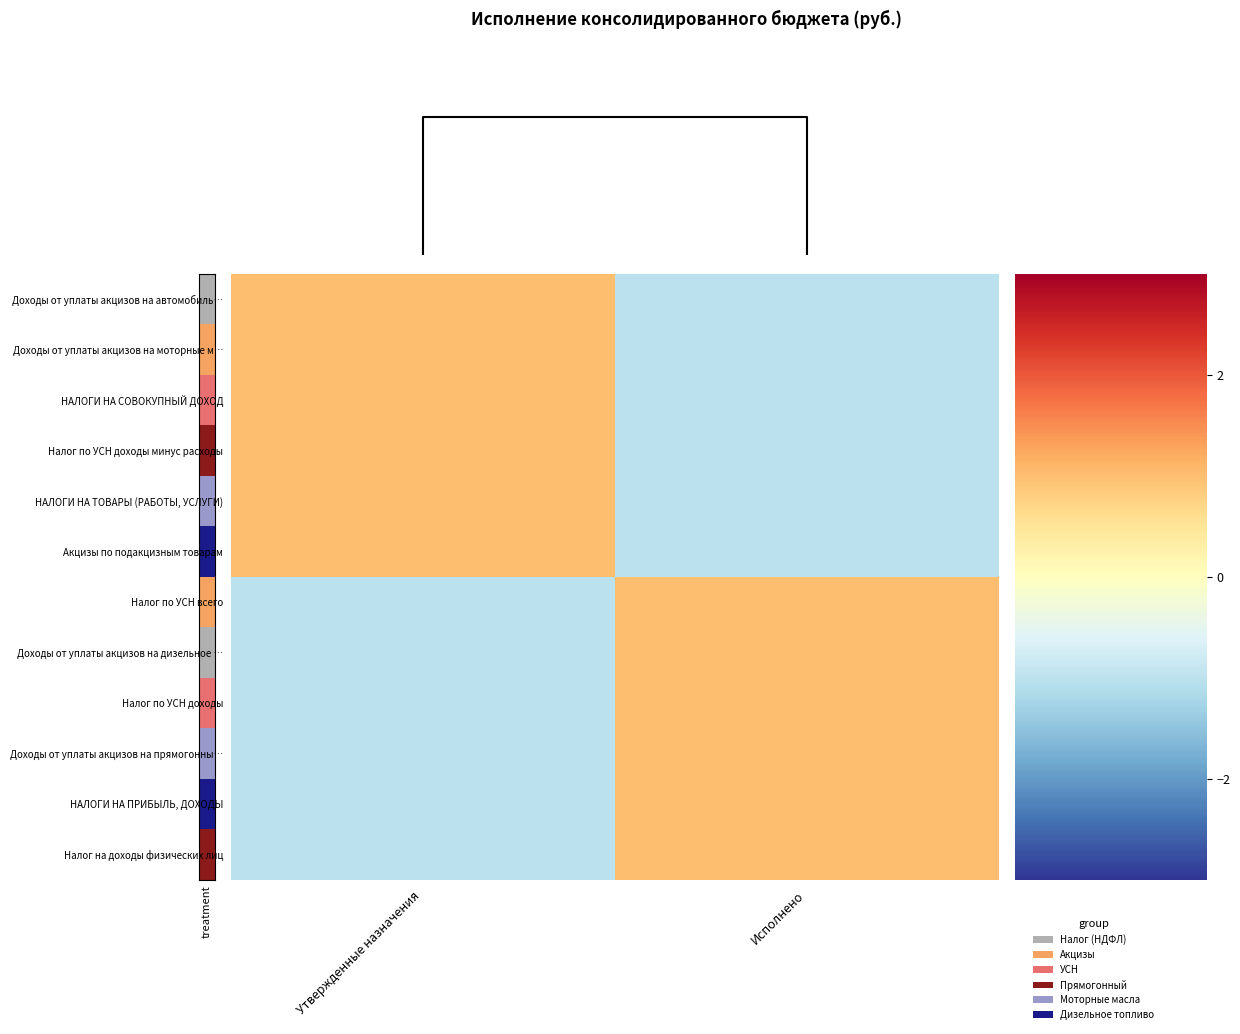

Reading right to left, transcribe all the data shown in this chart.

Доходы от уплаты акцизов на автомобиль…: Исполнено=-1.0	Утвержденные назначения=1.0
Доходы от уплаты акцизов на моторные м…: Исполнено=-1.0	Утвержденные назначения=1.0
НАЛОГИ НА СОВОКУПНЫЙ ДОХОД: Исполнено=-1.0	Утвержденные назначения=1.0
Налог по УСН доходы минус расходы: Исполнено=-1.0	Утвержденные назначения=1.0
НАЛОГИ НА ТОВАРЫ (РАБОТЫ, УСЛУГИ): Исполнено=-1.0	Утвержденные назначения=1.0
Акцизы по подакцизным товарам: Исполнено=-1.0	Утвержденные назначения=1.0
Налог по УСН всего: Исполнено=1.0	Утвержденные назначения=-1.0
Доходы от уплаты акцизов на дизельное …: Исполнено=1.0	Утвержденные назначения=-1.0
Налог по УСН доходы: Исполнено=1.0	Утвержденные назначения=-1.0
Доходы от уплаты акцизов на прямогонны…: Исполнено=1.0	Утвержденные назначения=-1.0
НАЛОГИ НА ПРИБЫЛЬ, ДОХОДЫ: Исполнено=1.0	Утвержденные назначения=-1.0
Налог на доходы физических лиц: Исполнено=1.0	Утвержденные назначения=-1.0